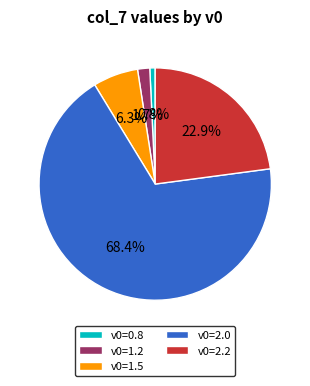

What portion of the pie excludes v0=1.5?

93.7%